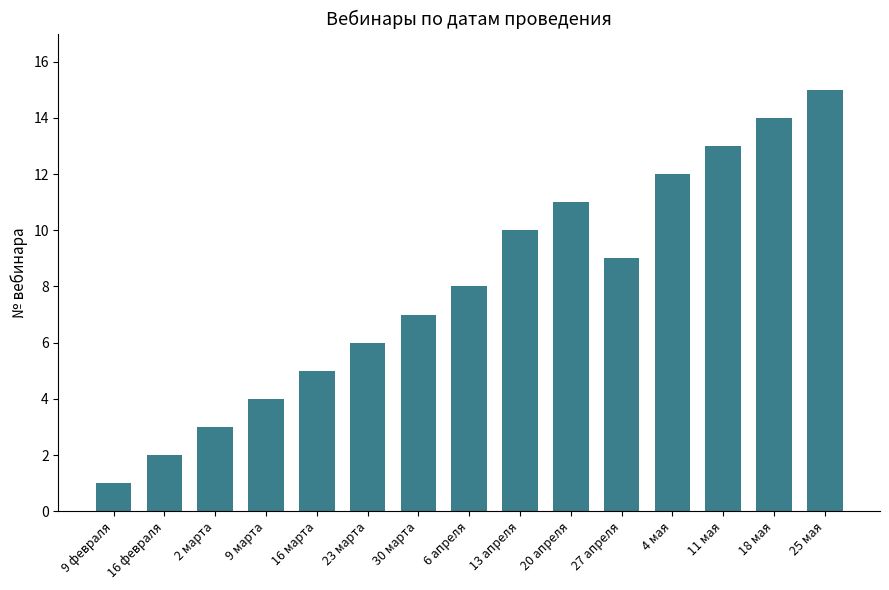

At which category does the chart reach its minimum across all series?

9 февраля